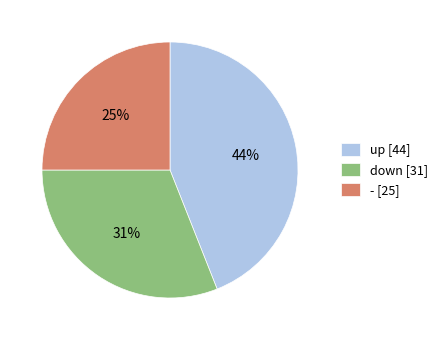

How many slices are in this pie chart?

3